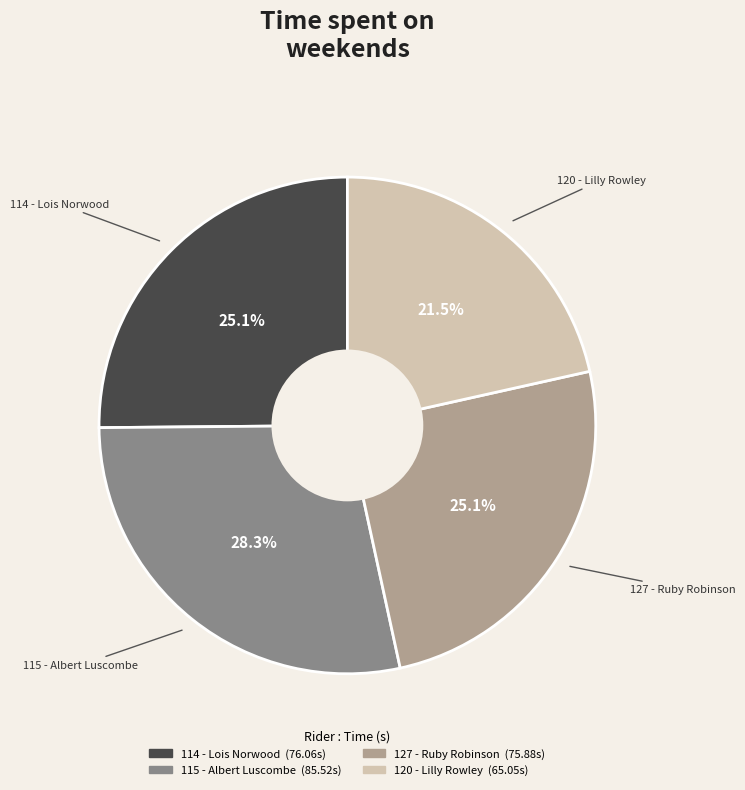

Which category has the biggest portion of the pie?

115 - Albert Luscombe